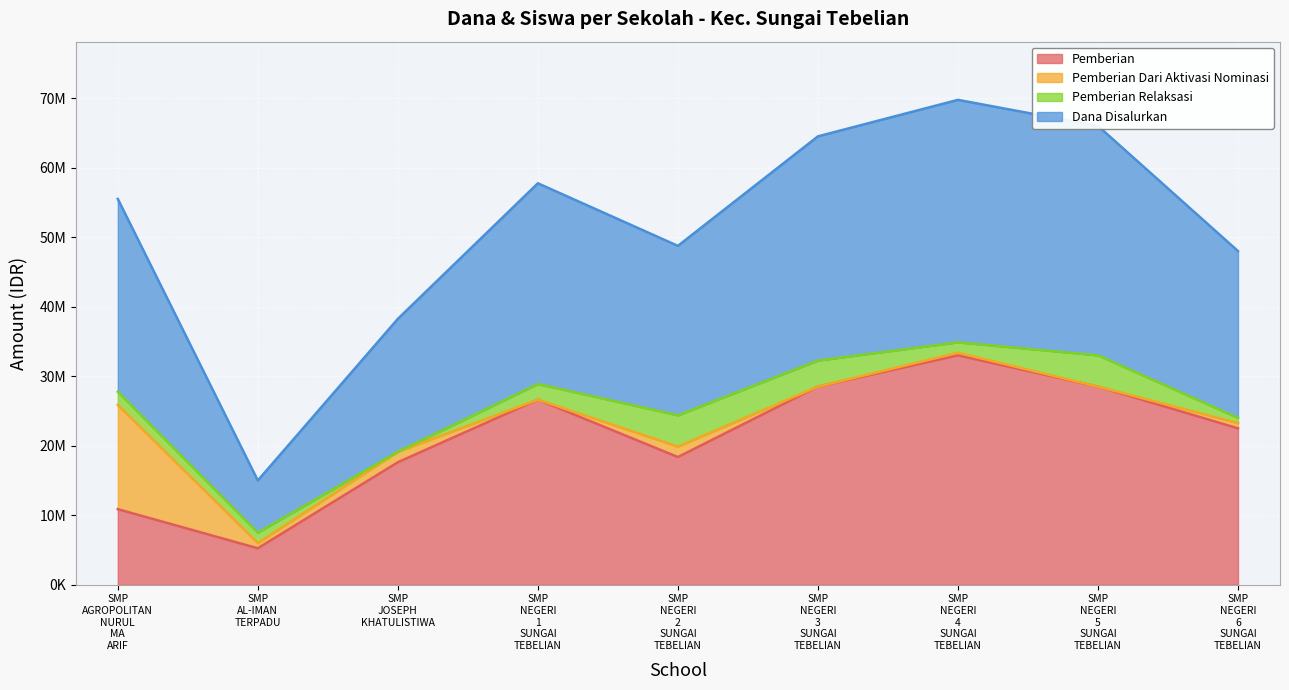

What is the label of the 1st point from the right?

SMP NEGERI 6 SUNGAI TEBELIAN